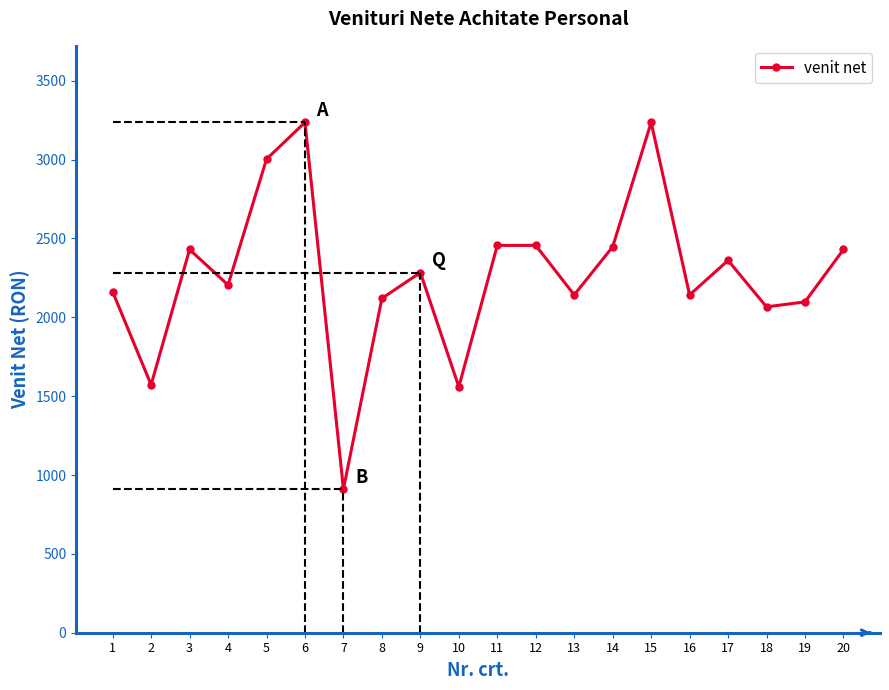

What value does the data have at 13?

2142